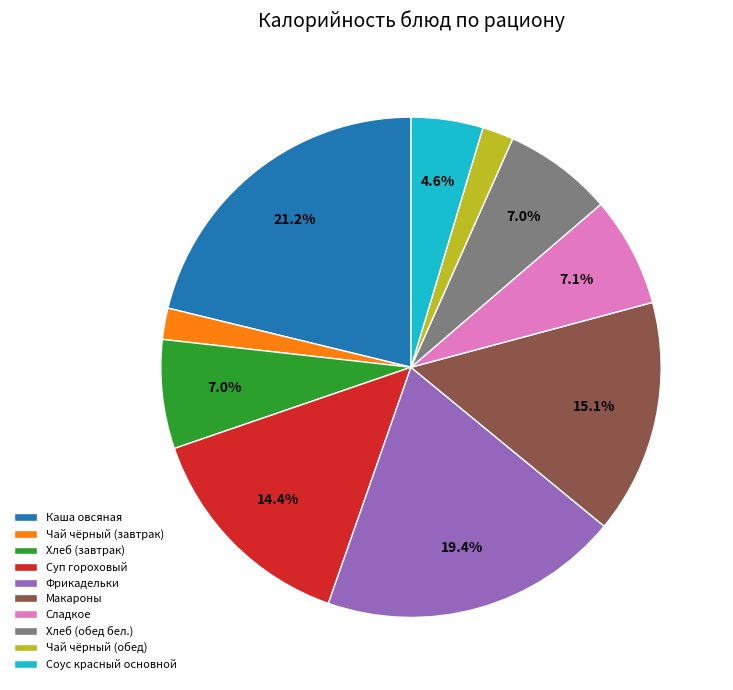

What is the ratio of the value at Хлеб (завтрак) to the value at Чай чёрный (завтрак)?

3.5